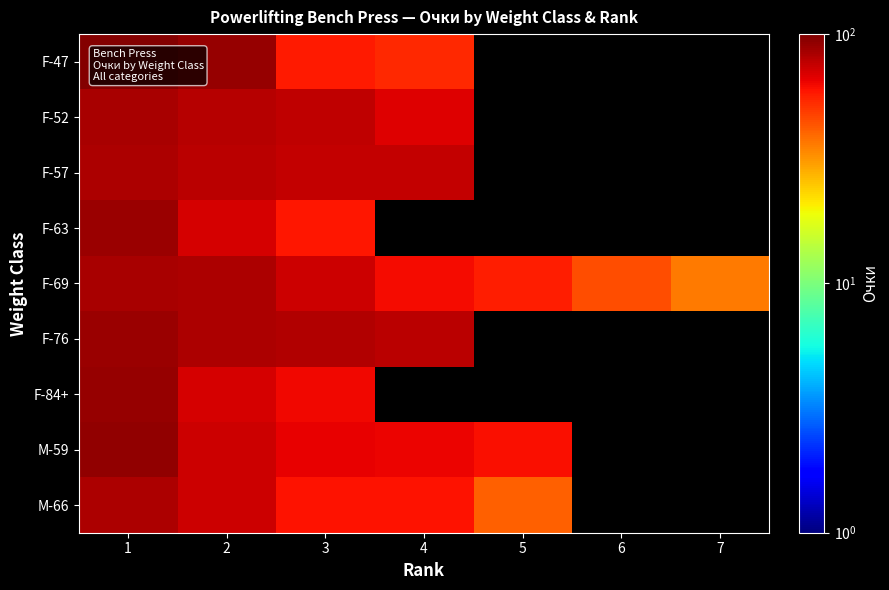

How many data points in F-57 are above 75?

4